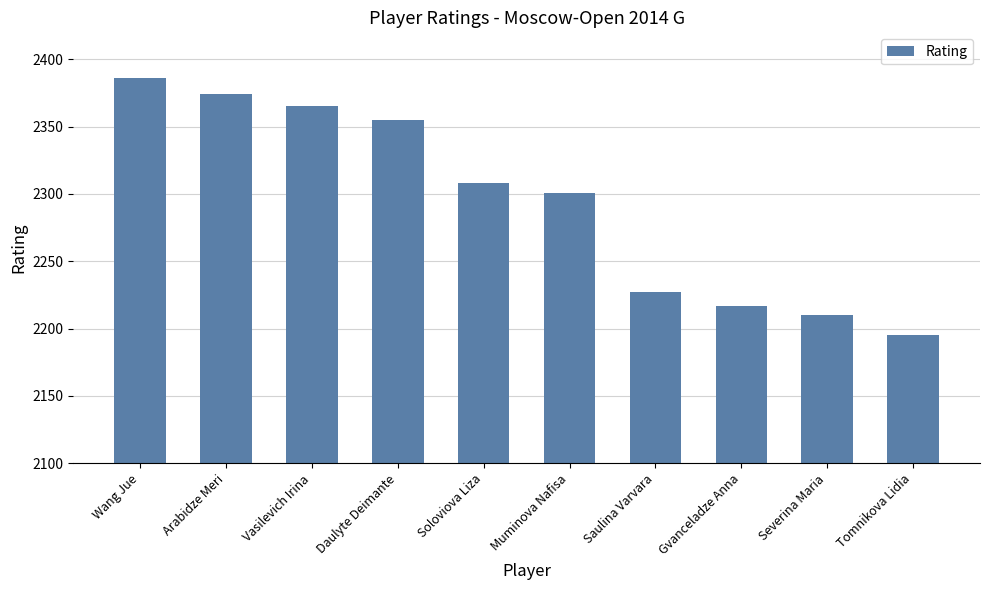

What is the change in value from Wang Jue to Saulina Varvara?

-159